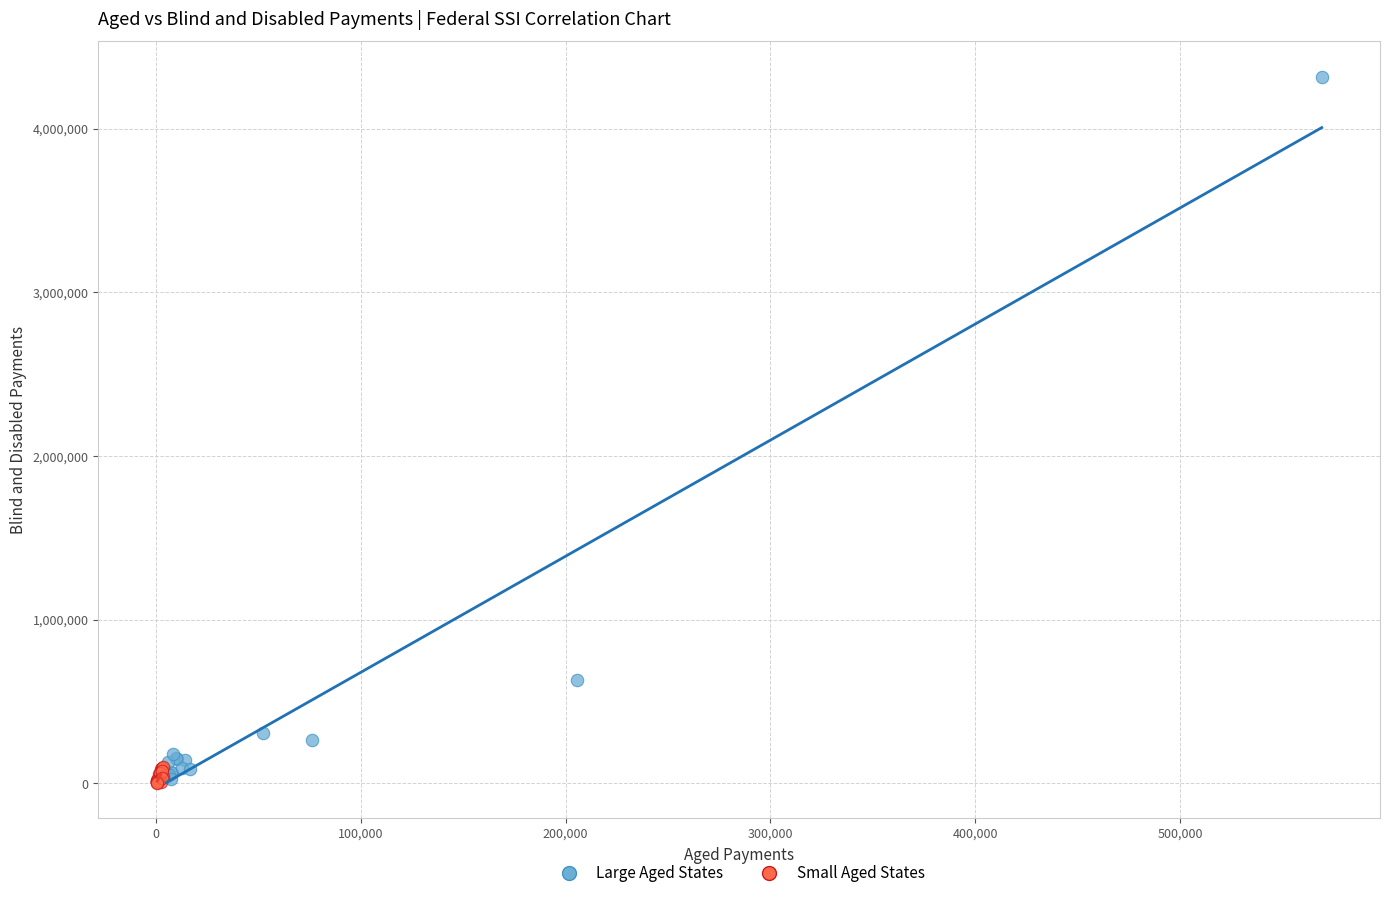

Which series has the widest spread of Y values?

Large Aged States